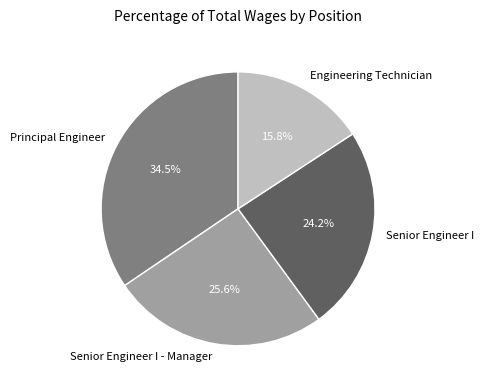

The Engineering Technician slice represents 16% of the pie. True or false?

True